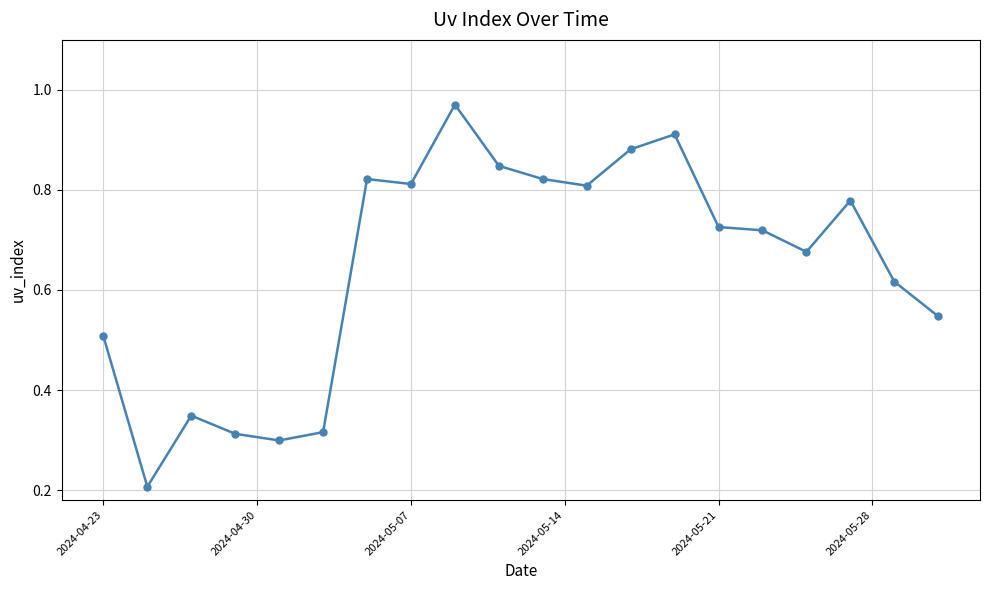

How many lines are shown in the chart?

1